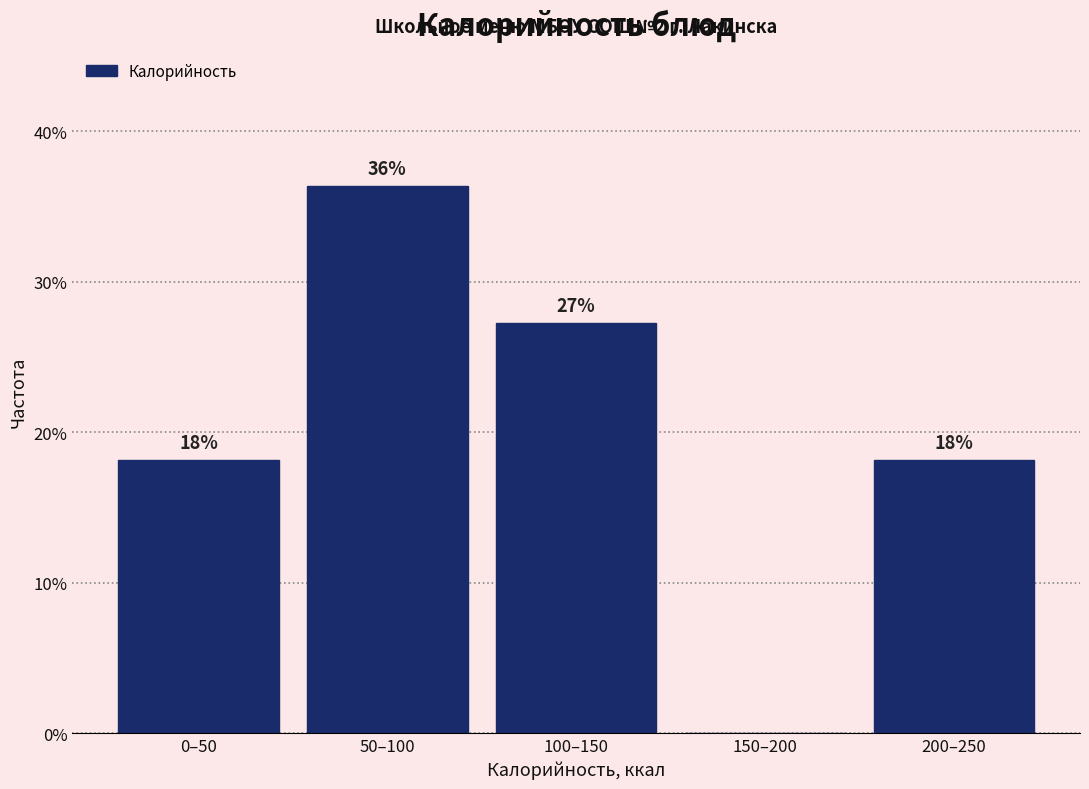

Are the bars horizontal?

No